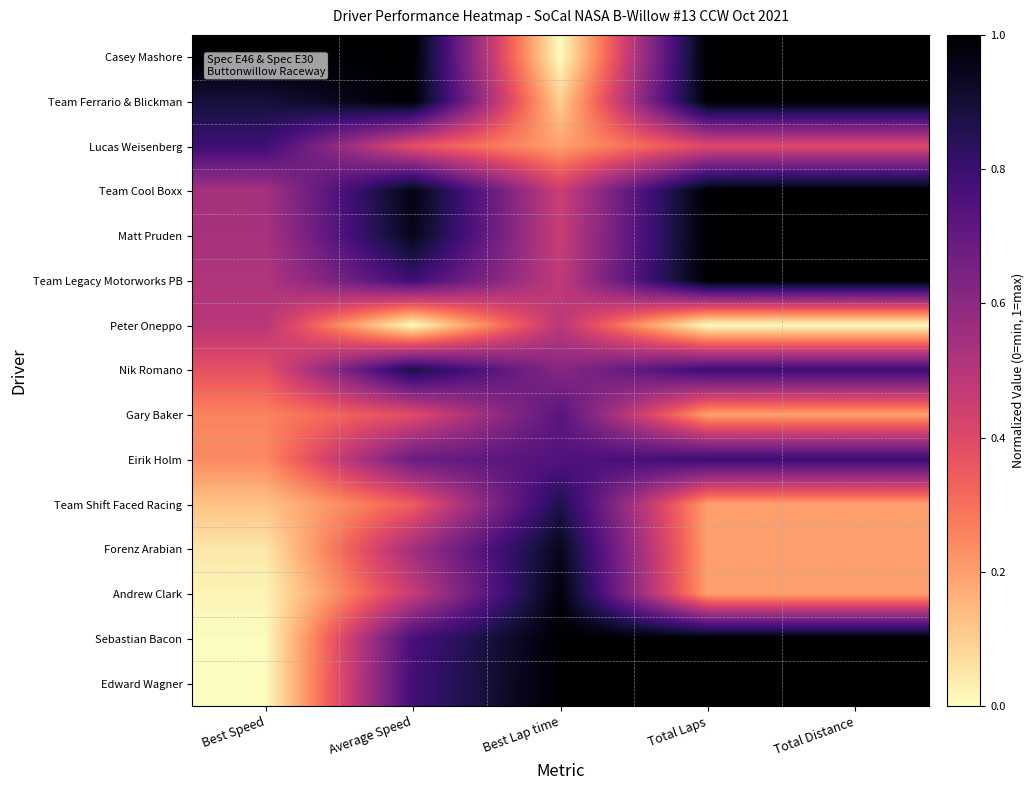

Reading right to left, list all the values displayed in this chart.

Casey Mashore: Total Distance=1.0	Total Laps=1.0	Best Lap time=0.0	Average Speed=1.0	Best Speed=1.0
Team Ferrario & Blickman: Total Distance=1.0	Total Laps=1.0	Best Lap time=0.1	Average Speed=1.0	Best Speed=0.9
Lucas Weisenberg: Total Distance=0.4	Total Laps=0.4	Best Lap time=0.2	Average Speed=0.4	Best Speed=0.8
Team Cool Boxx: Total Distance=1.0	Total Laps=1.0	Best Lap time=0.4	Average Speed=1.0	Best Speed=0.5
Matt Pruden: Total Distance=1.0	Total Laps=1.0	Best Lap time=0.5	Average Speed=1.0	Best Speed=0.5
Team Legacy Motorworks PB: Total Distance=1.0	Total Laps=1.0	Best Lap time=0.5	Average Speed=0.8	Best Speed=0.5
Peter Oneppo: Total Distance=0.0	Total Laps=0.0	Best Lap time=0.5	Average Speed=0.0	Best Speed=0.5
Nik Romano: Total Distance=0.8	Total Laps=0.8	Best Lap time=0.6	Average Speed=0.9	Best Speed=0.4
Gary Baker: Total Distance=0.2	Total Laps=0.2	Best Lap time=0.7	Average Speed=0.4	Best Speed=0.3
Eirik Holm: Total Distance=0.8	Total Laps=0.8	Best Lap time=0.7	Average Speed=0.7	Best Speed=0.2
Team Shift Faced Racing: Total Distance=0.2	Total Laps=0.2	Best Lap time=0.9	Average Speed=0.3	Best Speed=0.1
Forenz Arabian: Total Distance=0.2	Total Laps=0.2	Best Lap time=0.9	Average Speed=0.5	Best Speed=0.0
Andrew Clark: Total Distance=0.2	Total Laps=0.2	Best Lap time=1.0	Average Speed=0.5	Best Speed=0.0
Sebastian Bacon: Total Distance=1.0	Total Laps=1.0	Best Lap time=1.0	Average Speed=0.8	Best Speed=0.0
Edward Wagner: Total Distance=1.0	Total Laps=1.0	Best Lap time=1.0	Average Speed=0.8	Best Speed=0.0